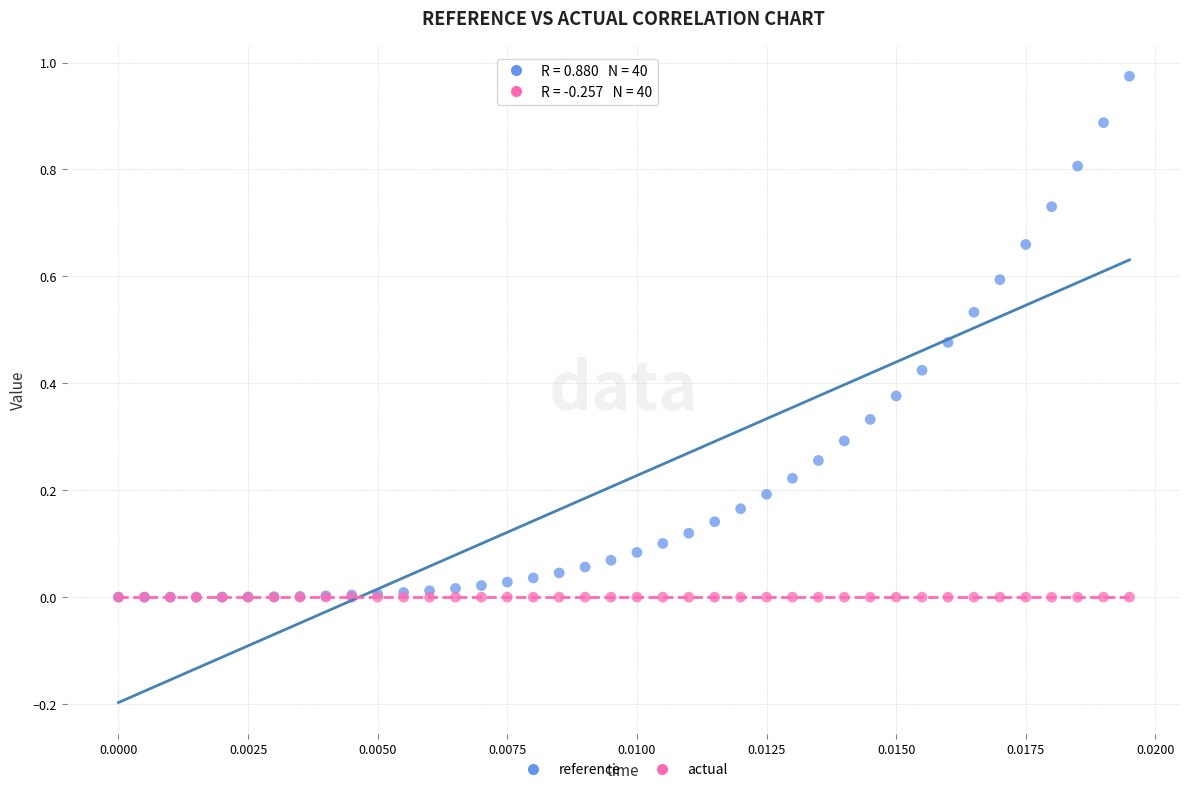

What are all the series names shown in the legend?

reference, actual